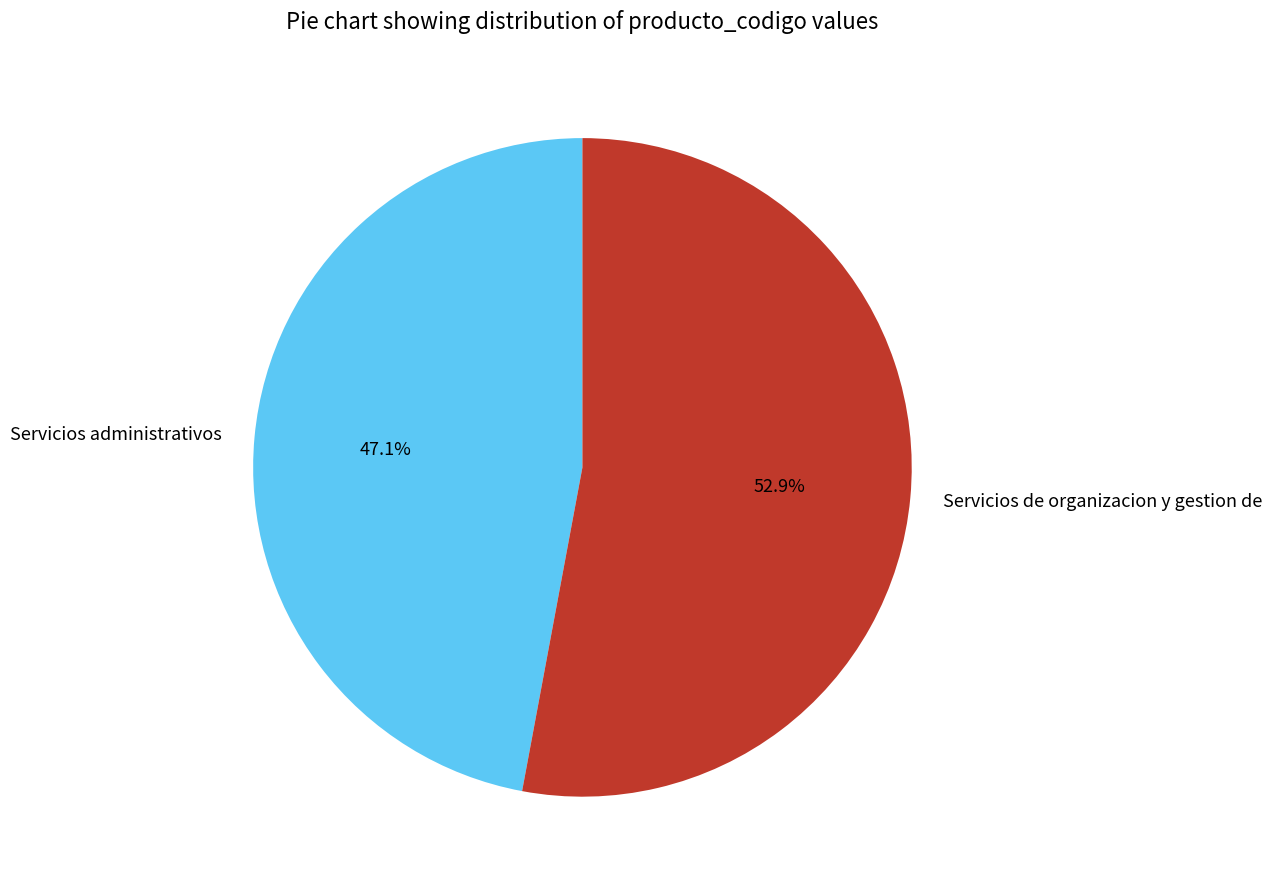

What is the smallest slice in the pie chart?

Servicios administrativos